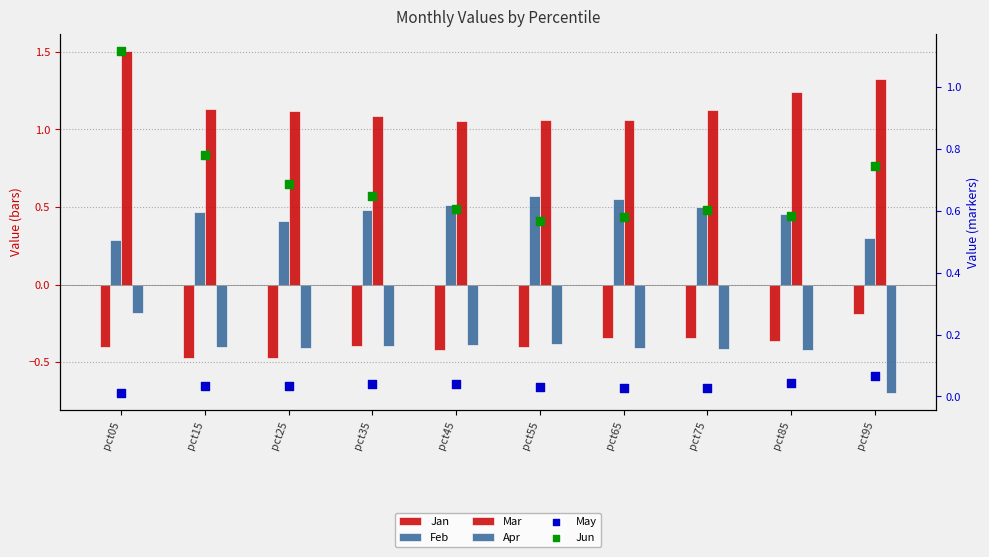

What are all the series names shown in the legend?

Jan, Feb, Mar, Apr, May, Jun